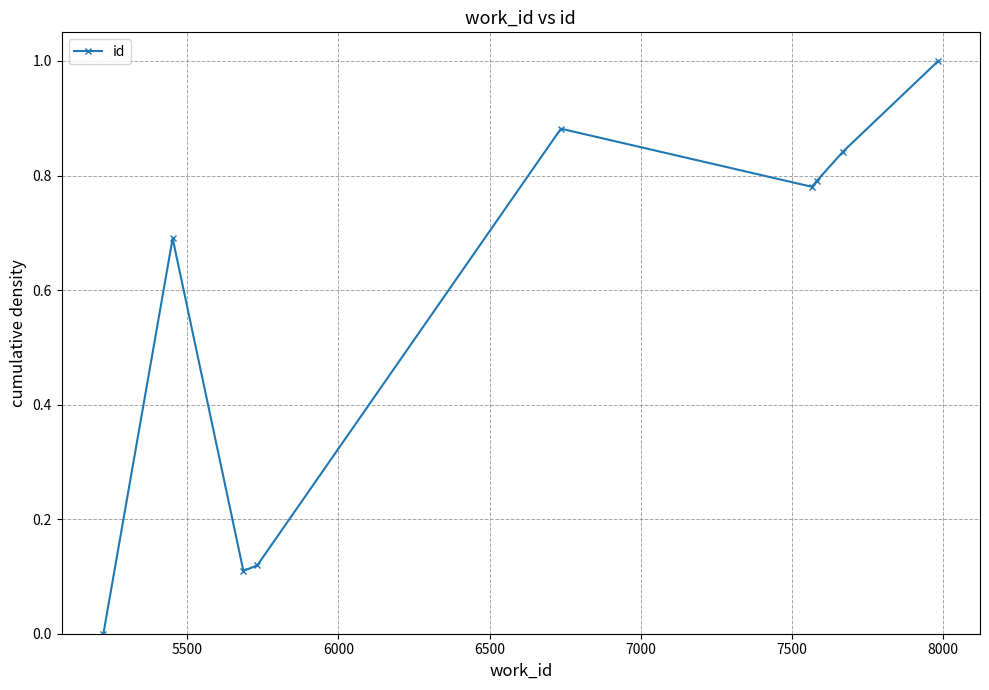

What is the value of the 9th point from the left?

1.0